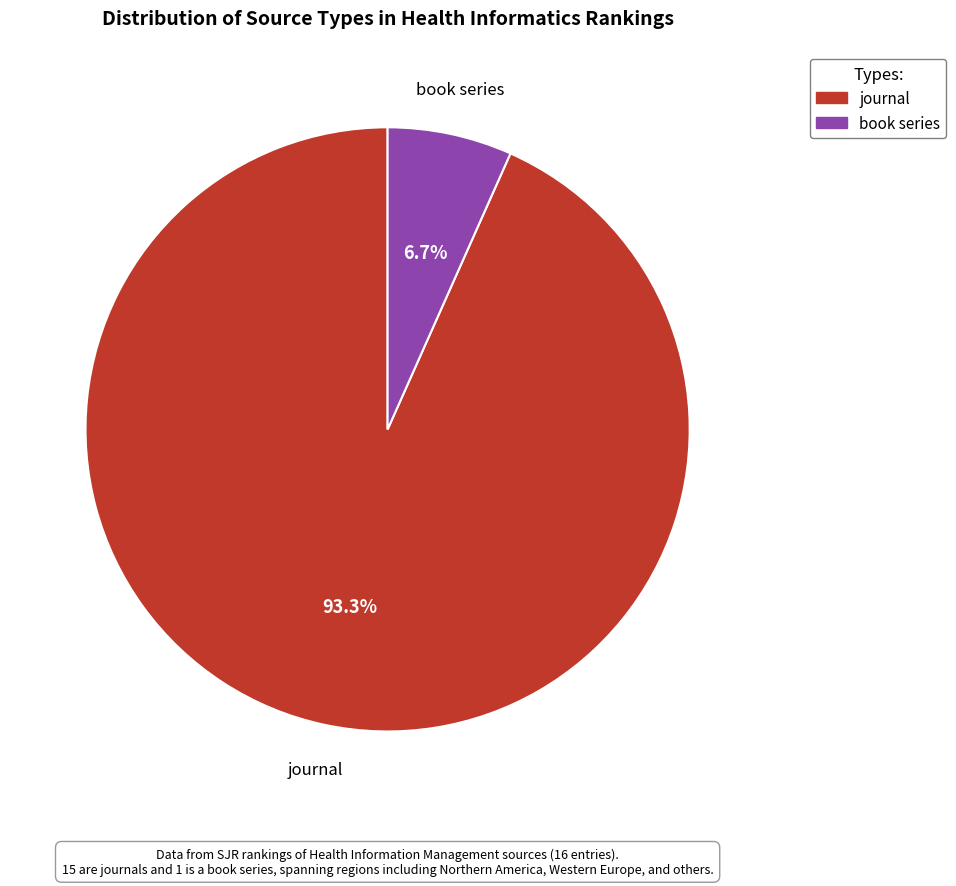

Does any single category account for the majority?

Yes